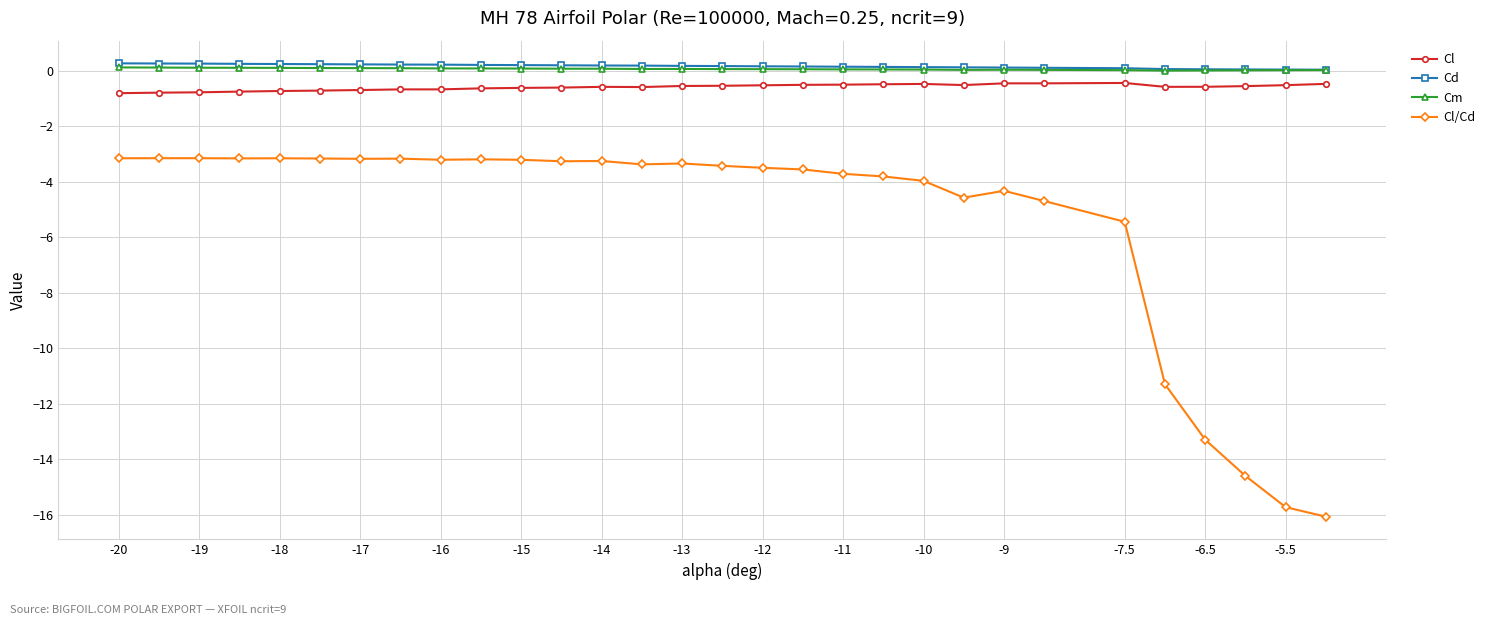

Which series has the widest spread of values?

Cl/Cd